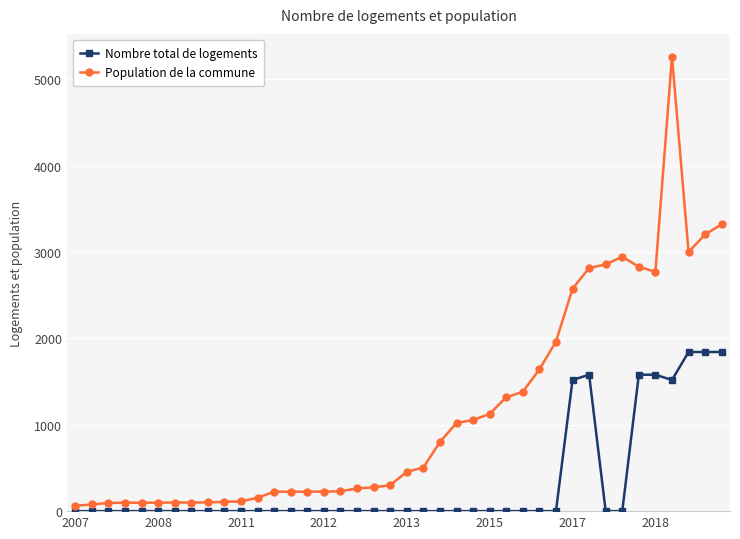

Which series has the largest range (max minus min)?

Population de la commune